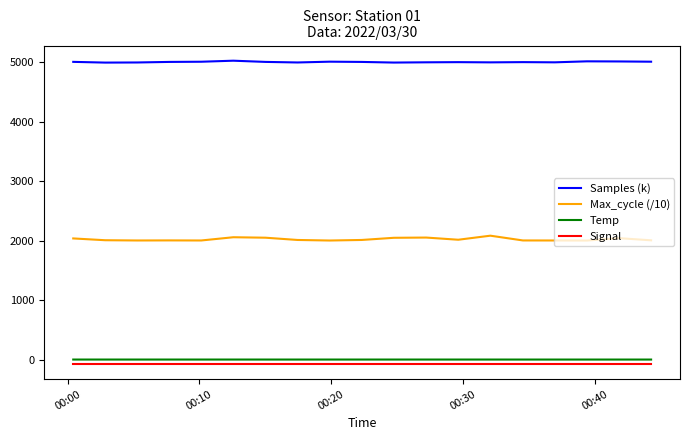

What is the greatest value displayed?

5022.9